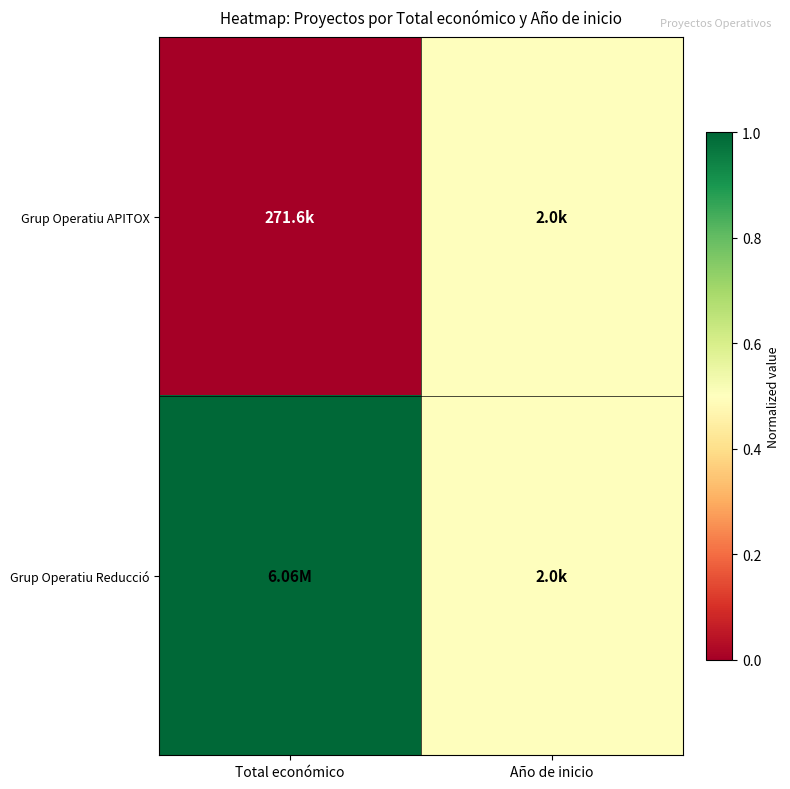

Reading left to right, what are all the values shown in this chart?

Grup Operatiu APITOX: Total económico=0.0	Año de inicio=0.5
Grup Operatiu Reducció: Total económico=1.0	Año de inicio=0.5